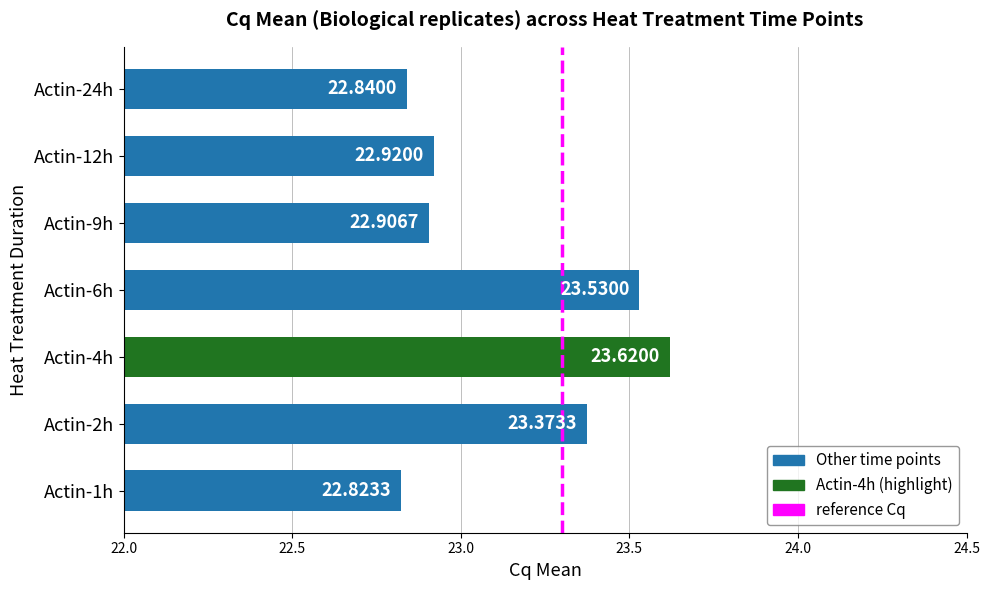

How many bars are there in total?

7